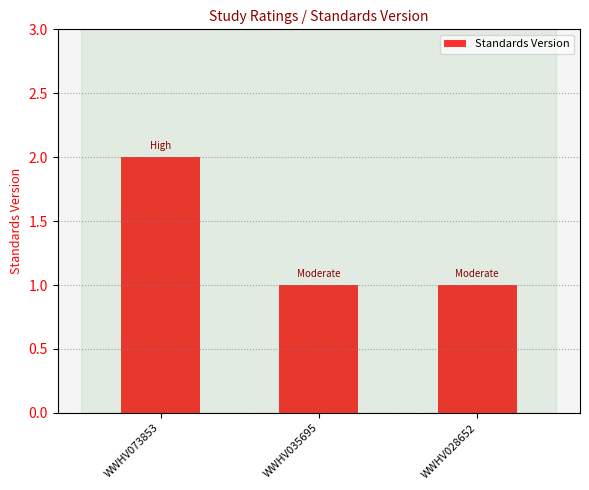

The chart shows a value of 2 at WWHV035695. True or false?

False